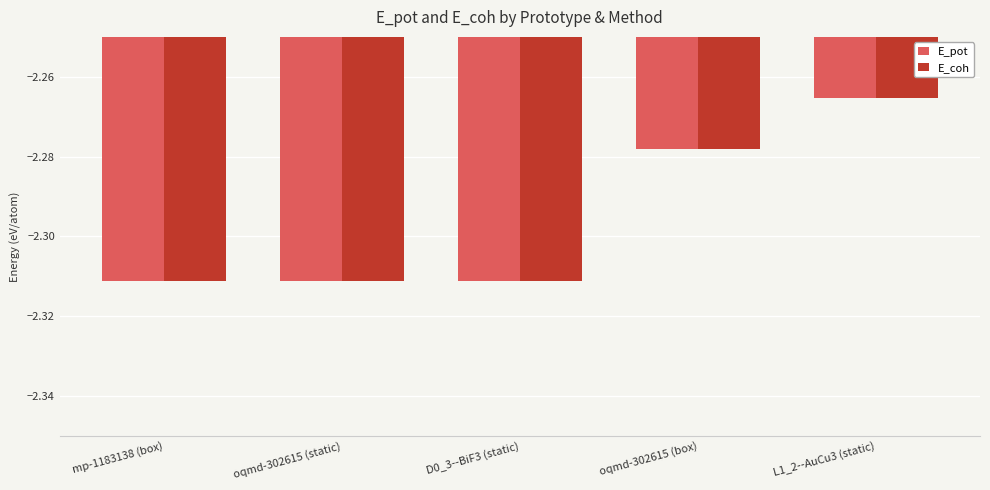

The E_coh series shows -3.2 at mp-1183138 (box). True or false?

False